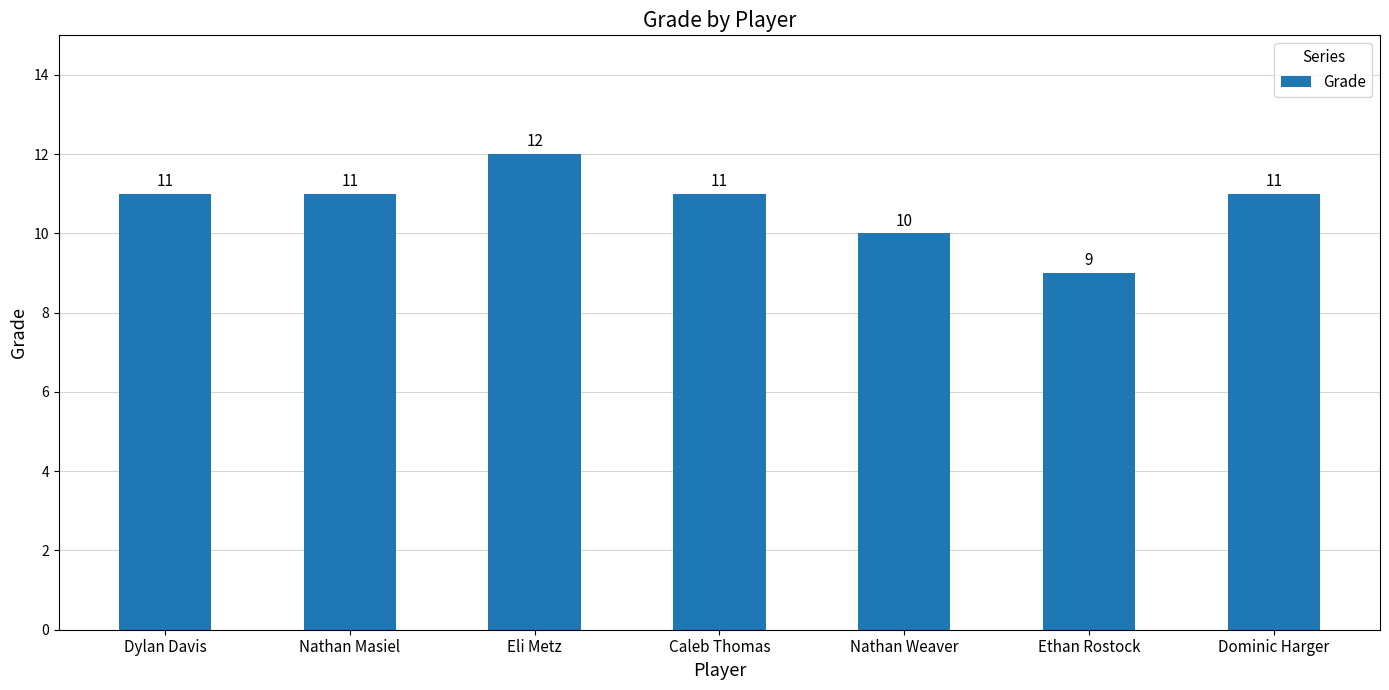

What is the change in value from Eli Metz to Dominic Harger?

-1